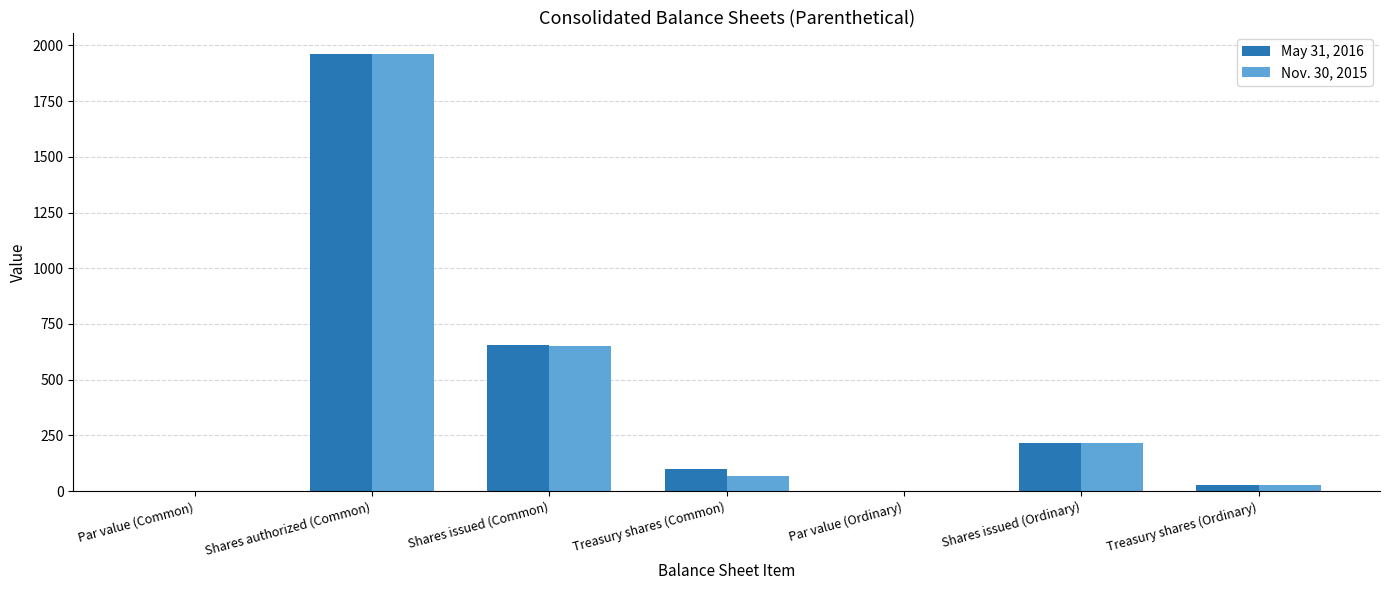

Which category has the highest value in the May 31, 2016 series?

Shares authorized (Common)